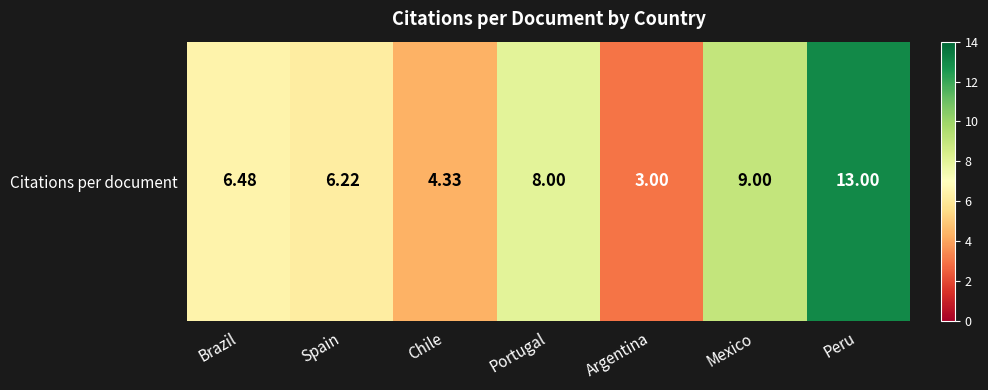

The value at Spain is 10.9. True or false?

False